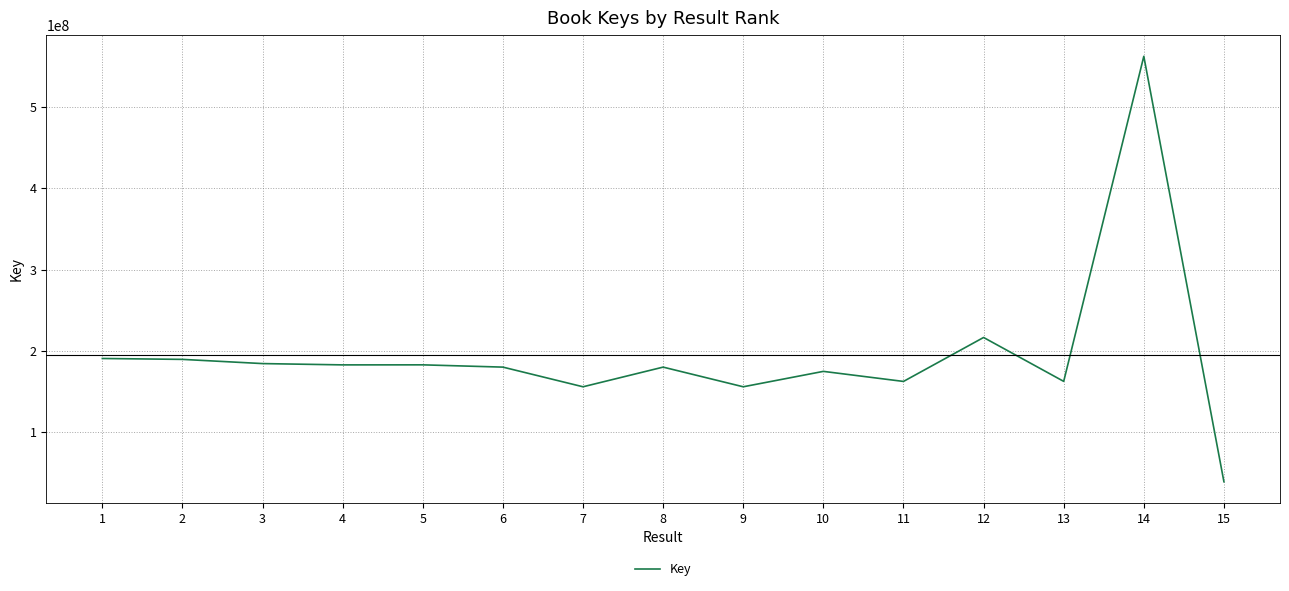

The value at 2 is 105682070. True or false?

False